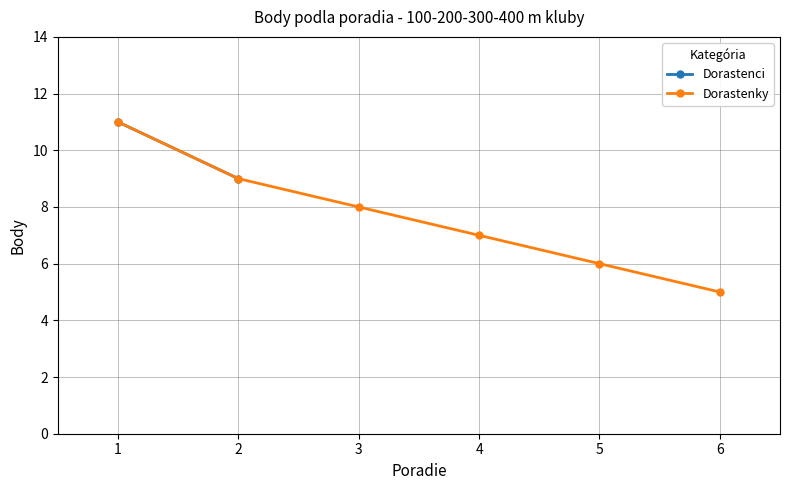

How many lines are shown in the chart?

1